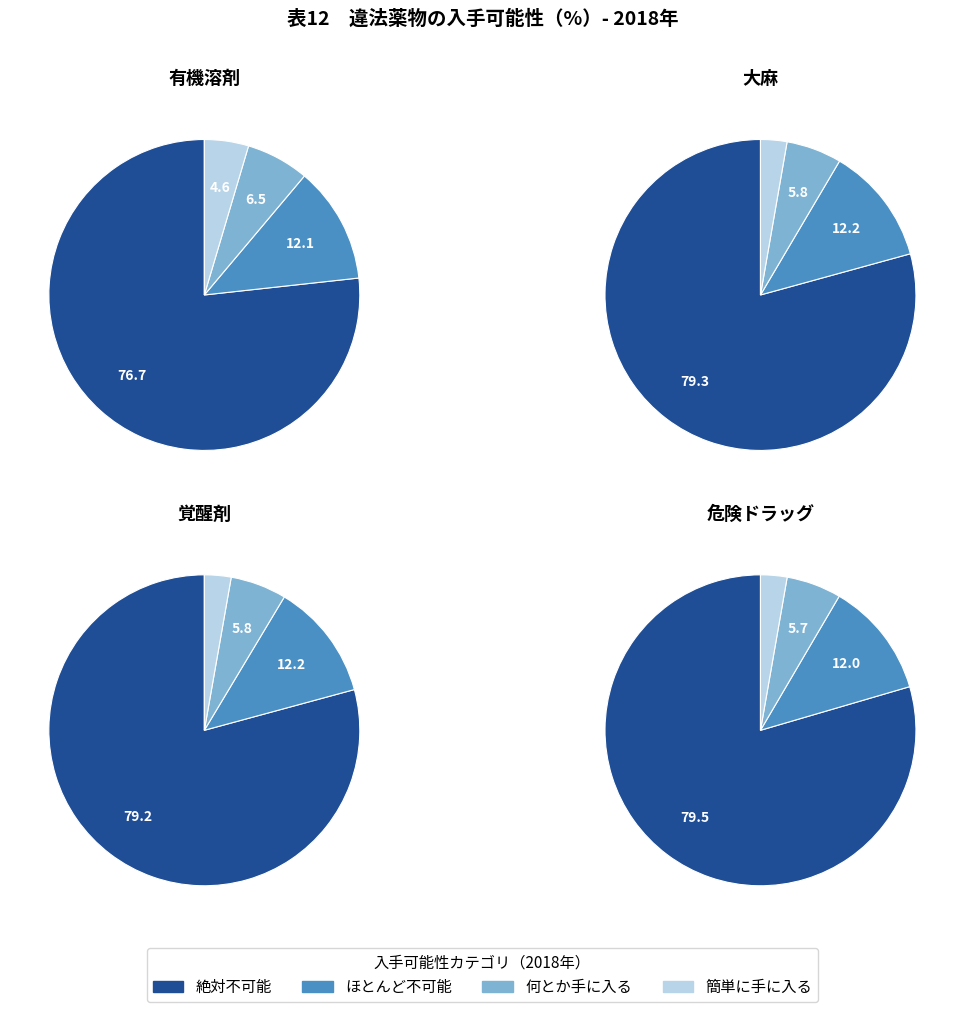

Is it true that 何とか手に入る is 14% of the pie?

False